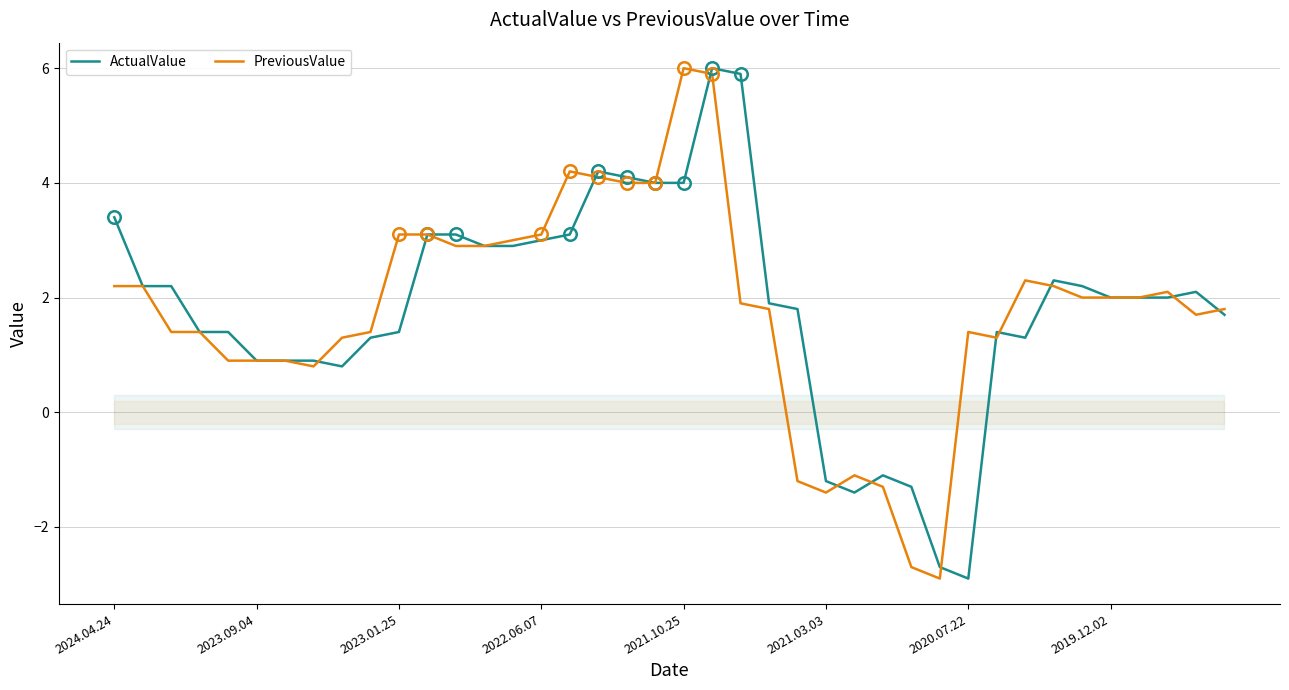

What is the minimum value for PreviousValue?

-2.9